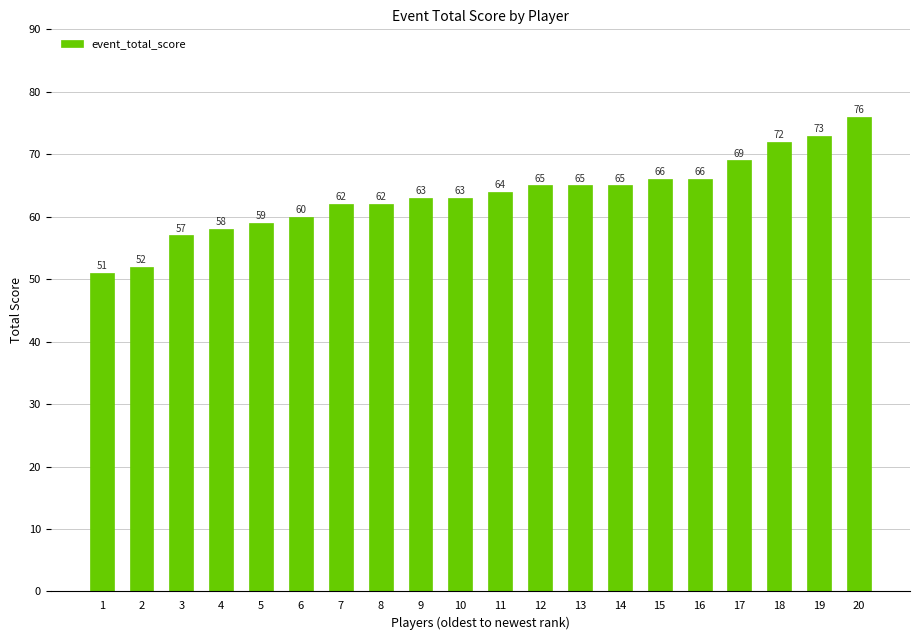

Reading left to right, list all the values displayed in this chart.

51	52	57	58	59	60	62	62	63	63	64	65	65	65	66	66	69	72	73	76